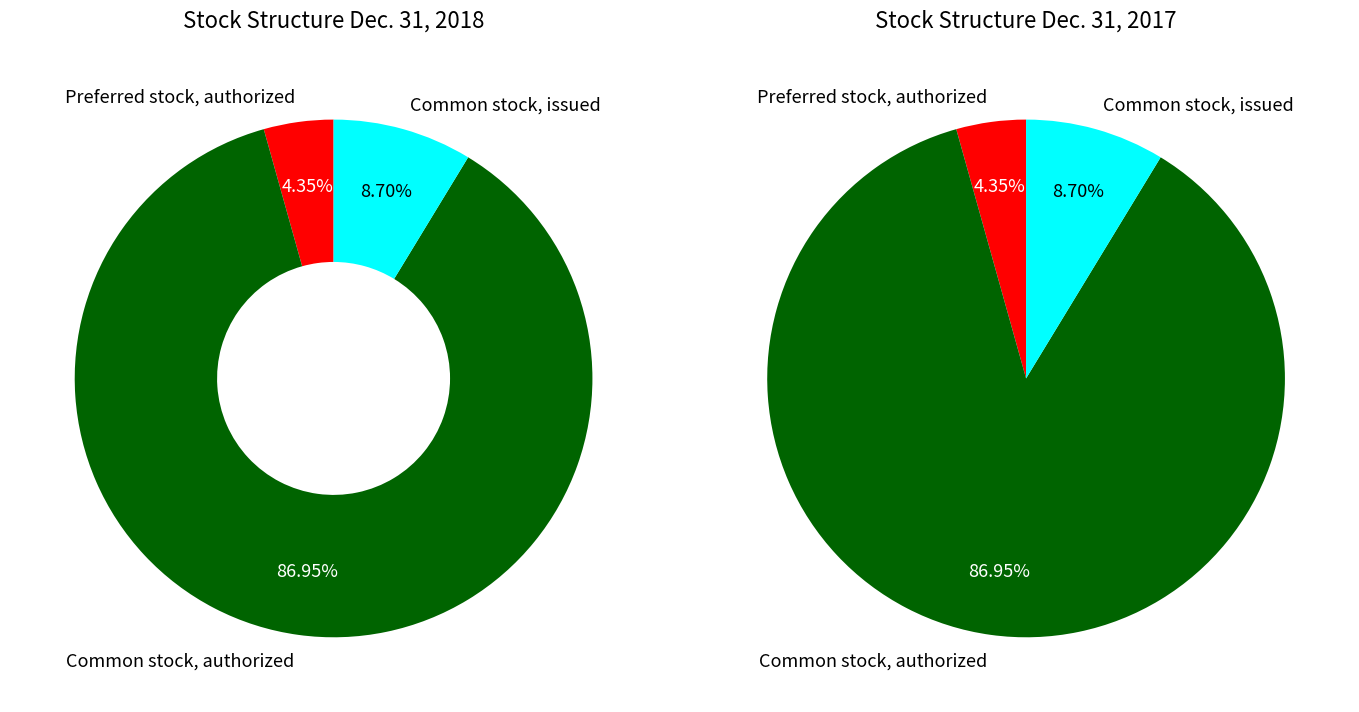

Combined, do Preferred stock, authorized and Common stock, authorized account for over 50%?

Yes